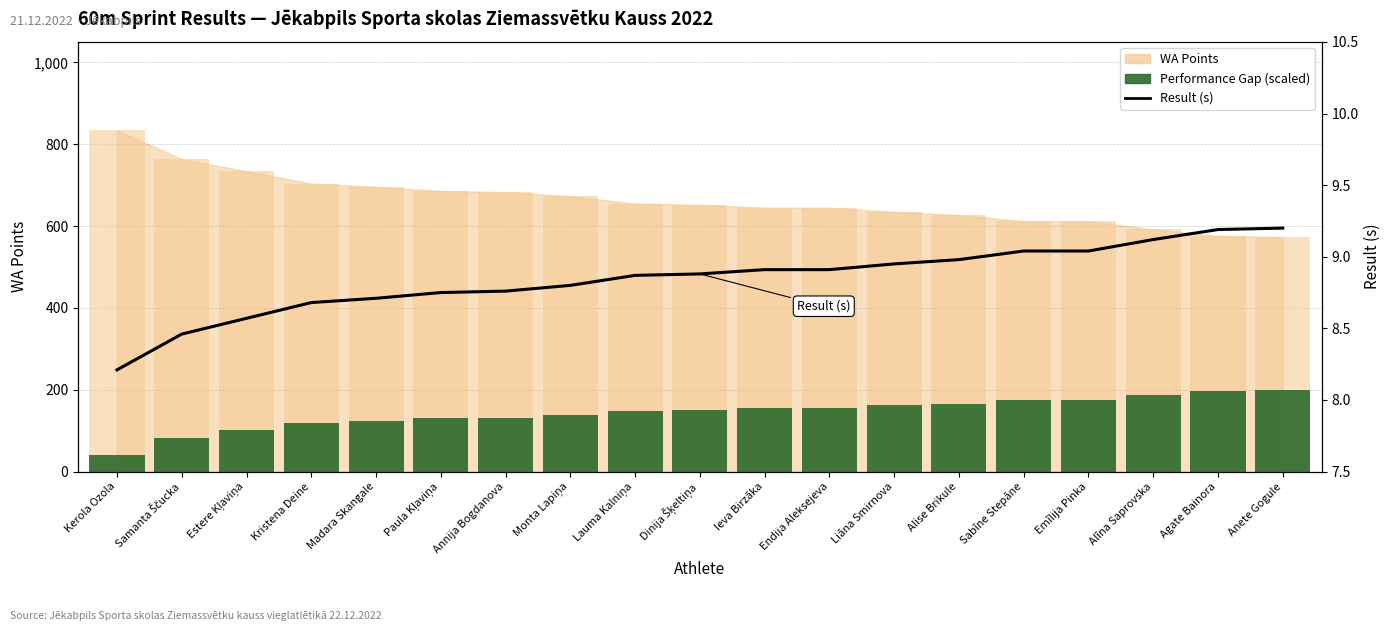

At which category is the sum across all series the highest?

Anete Gogule